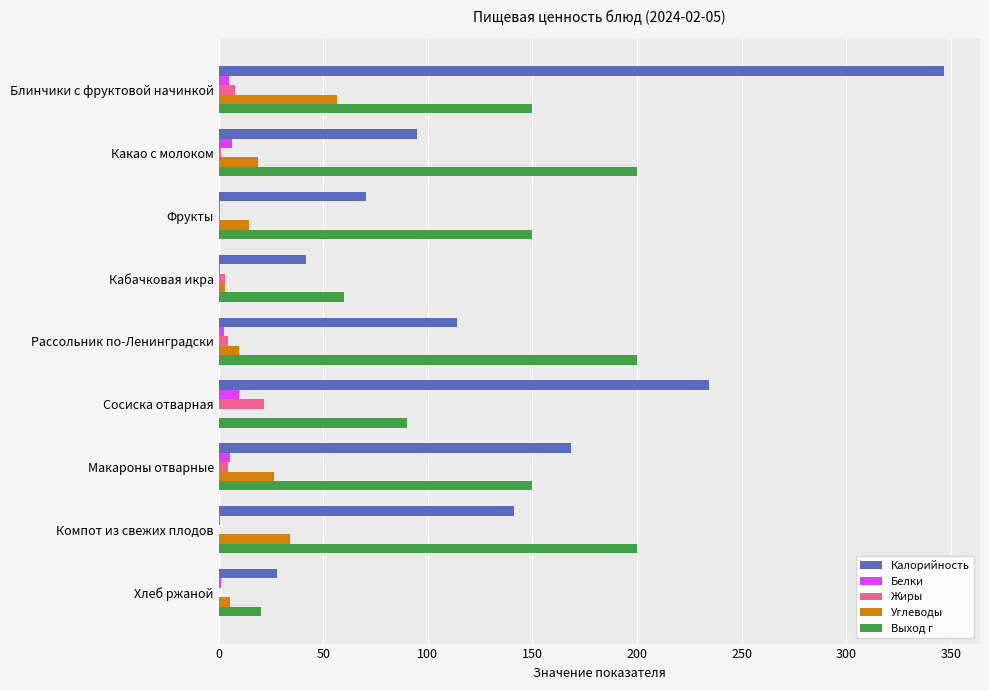

What are all the series names shown in the legend?

Калорийность, Белки, Жиры, Углеводы, Выход г